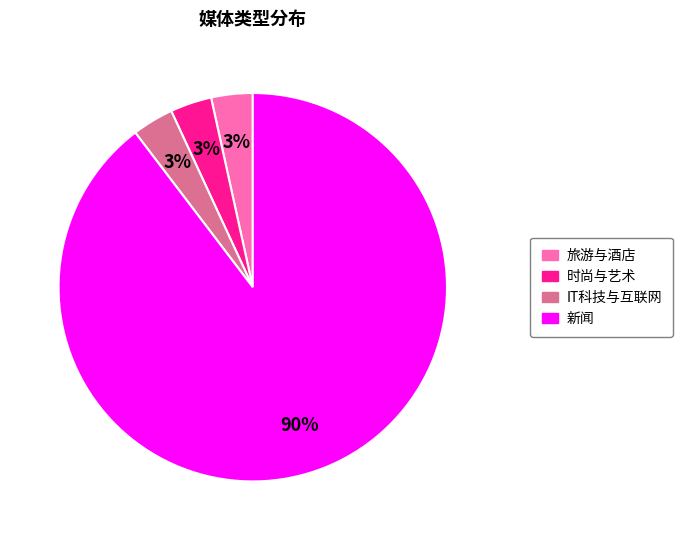

To the nearest percent, what is the average slice percentage?

25%